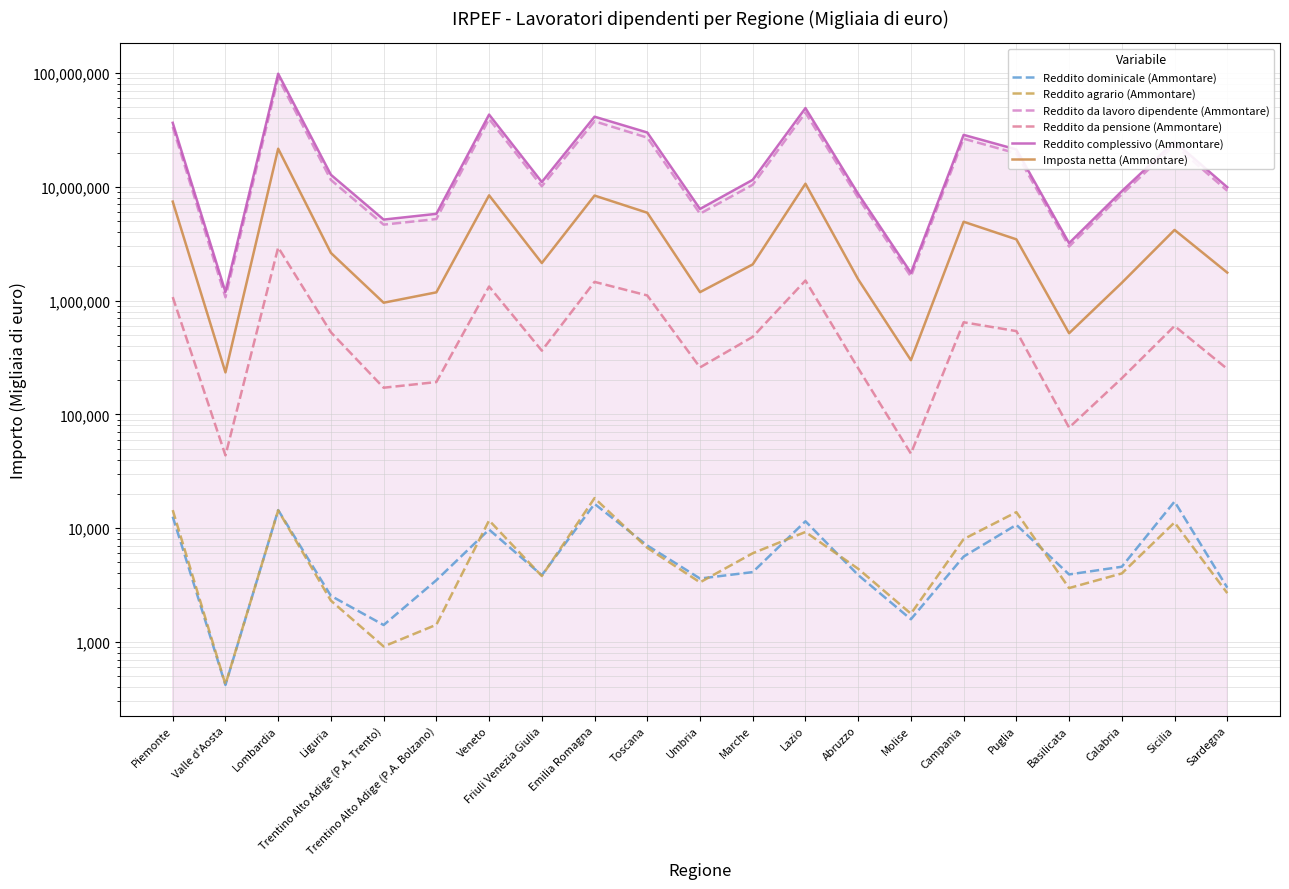

Which category has the lowest value across all series?

Valle d'Aosta